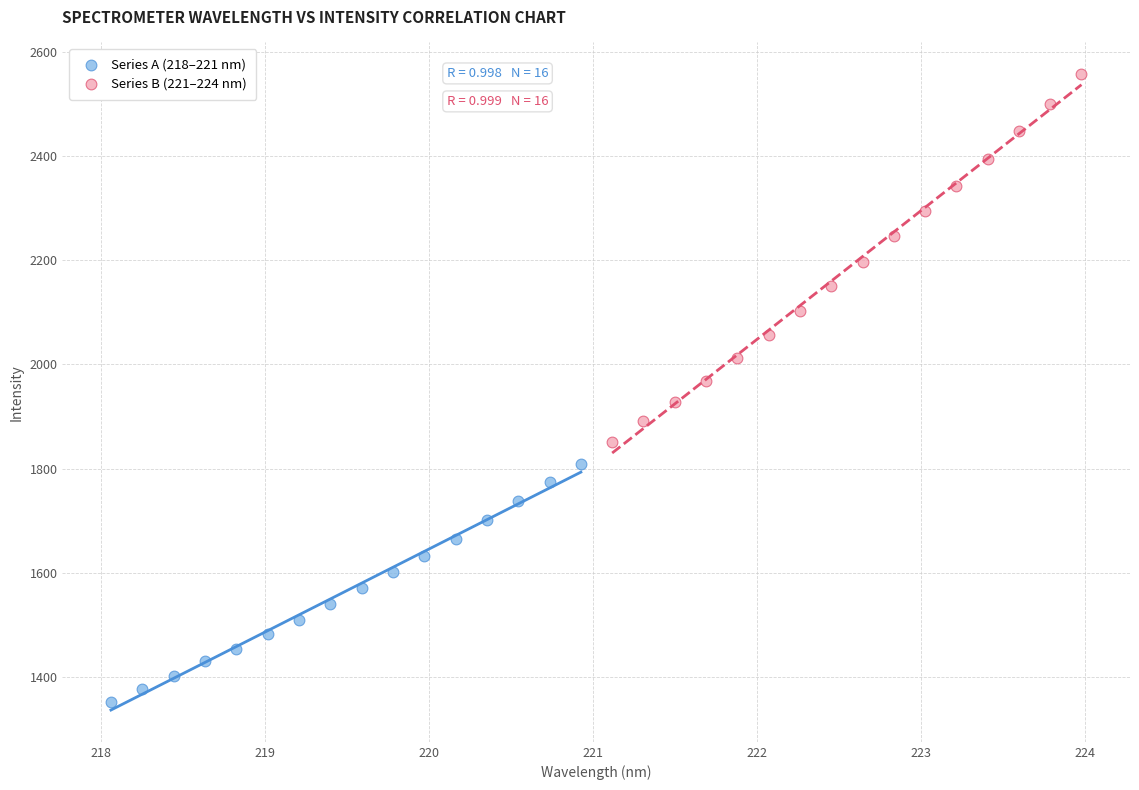

Which series reaches the minimum Y coordinate?

Series A (218–221 nm)